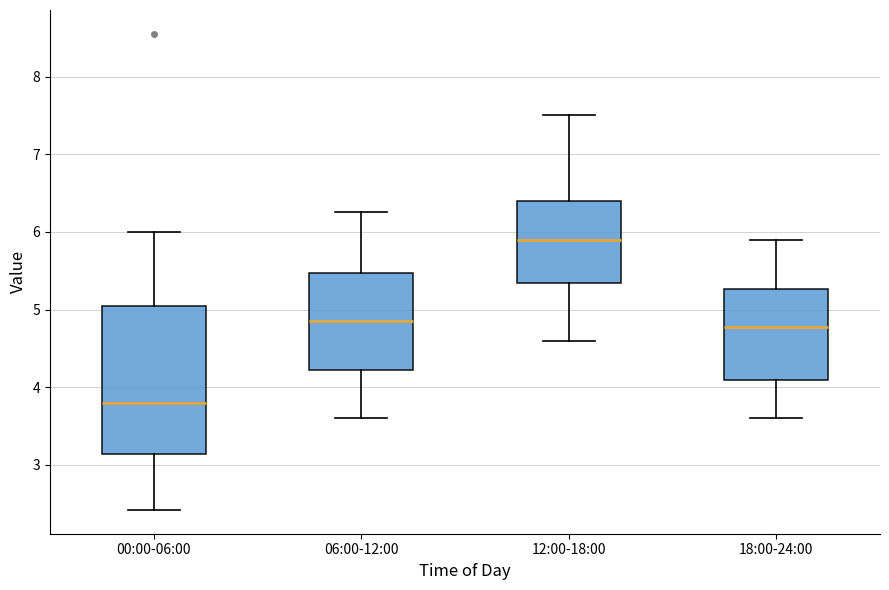

Reading left to right, read every box against the y-axis: the position of its median line, the range the box covers, and the ends of its whiskers. The values are not printed on the chart, so give them approximately, as read against the axis.

00:00-06:00: median 3.8, box 3.1 to 5.1, whiskers 2.4 to 6.0
06:00-12:00: median 4.9, box 4.2 to 5.5, whiskers 3.6 to 6.3
12:00-18:00: median 5.9, box 5.3 to 6.4, whiskers 4.6 to 7.5
18:00-24:00: median 4.8, box 4.1 to 5.3, whiskers 3.6 to 5.9